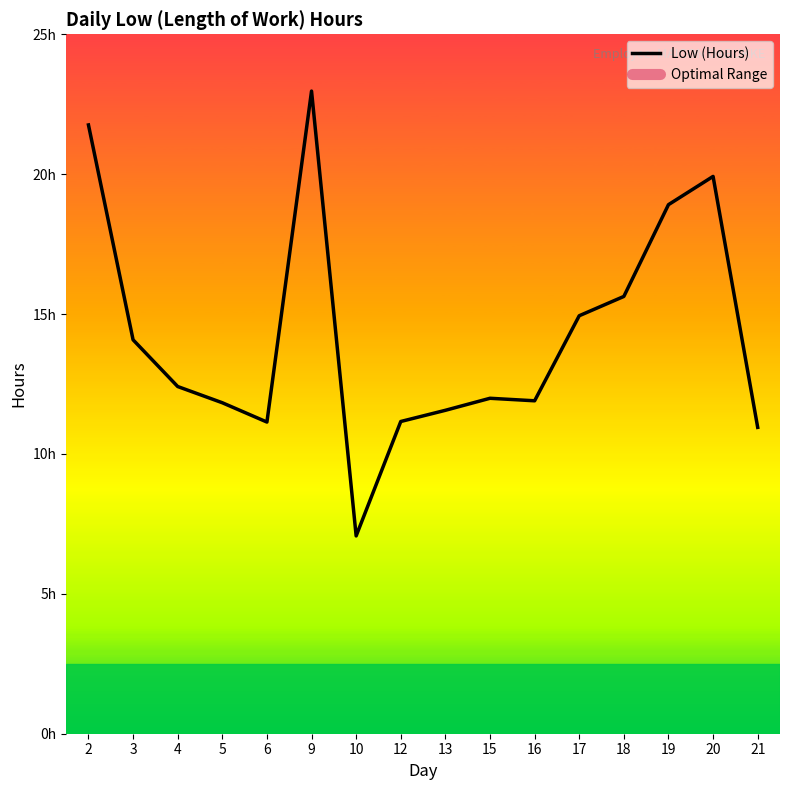

Rank the categories by value from highest to lowest.

9, 2, 20, 19, 18, 17, 3, 4, 15, 16, 5, 13, 12, 6, 21, 10